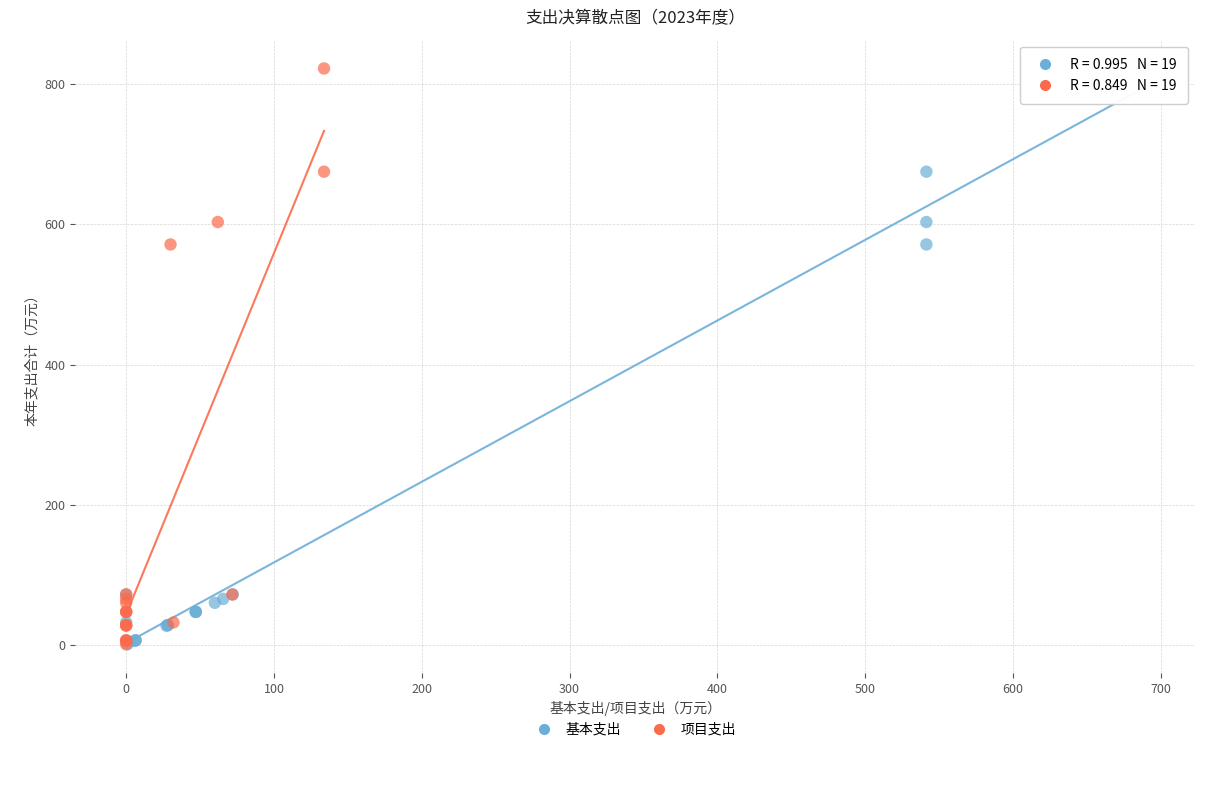

What are all the series names shown in the legend?

基本支出, 项目支出